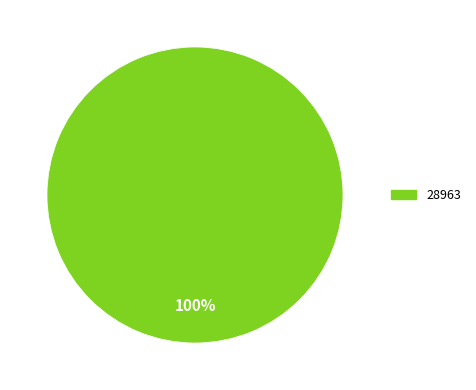

Rank the categories by value from lowest to highest.

28963